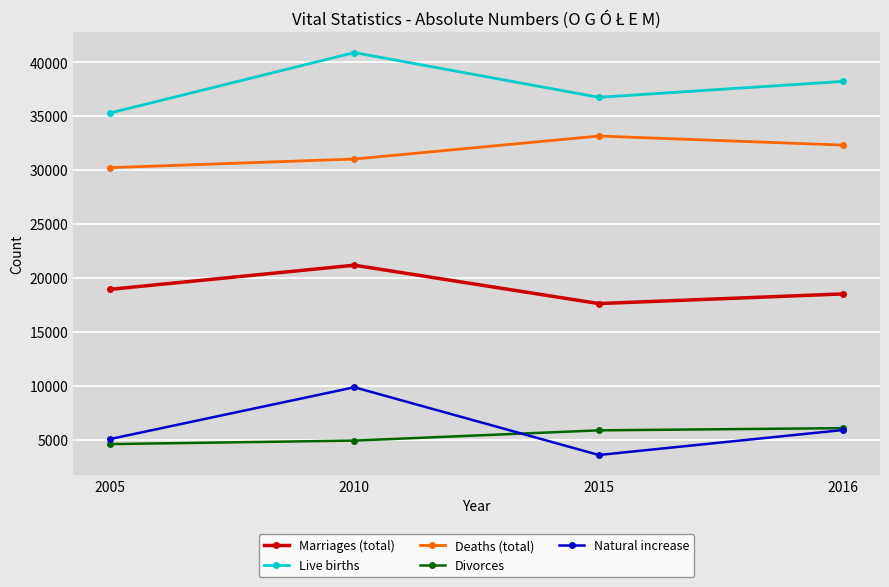

True or false: Divorces and Deaths (total) intersect in this chart.

False